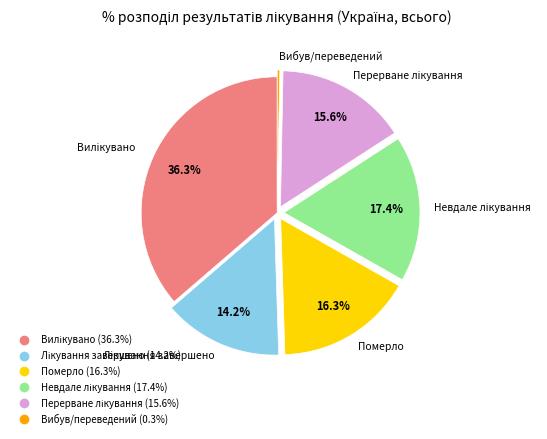

Which category has the smallest portion of the pie?

Вибув/переведений